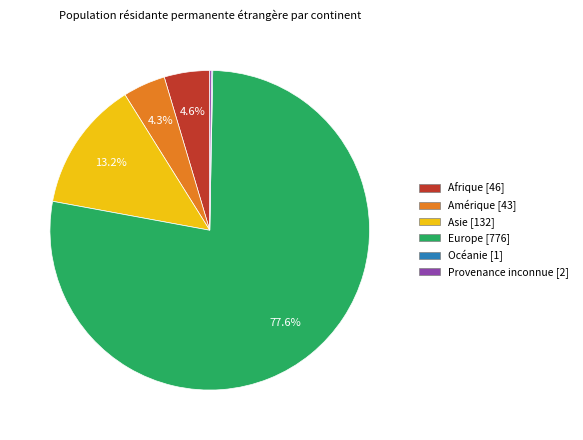

What percentage is NOT represented by Amérique?

95.7%